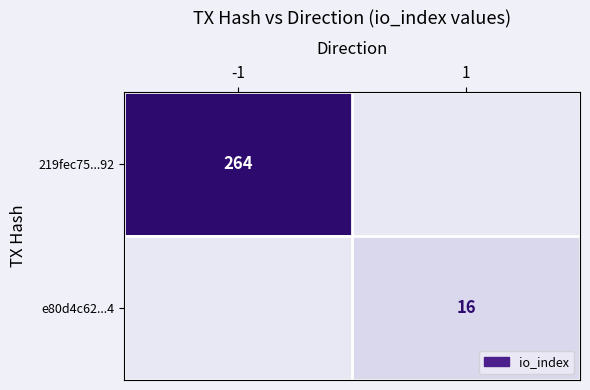

Is it true that 219fec75...92 equals 264 at -1?

True